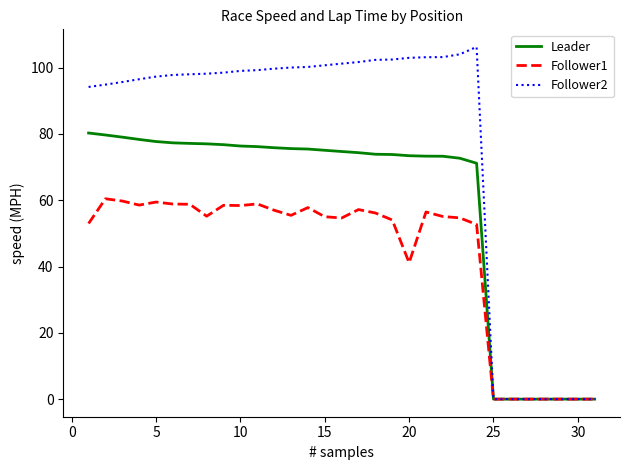

Which series has the largest range (max minus min)?

Follower2